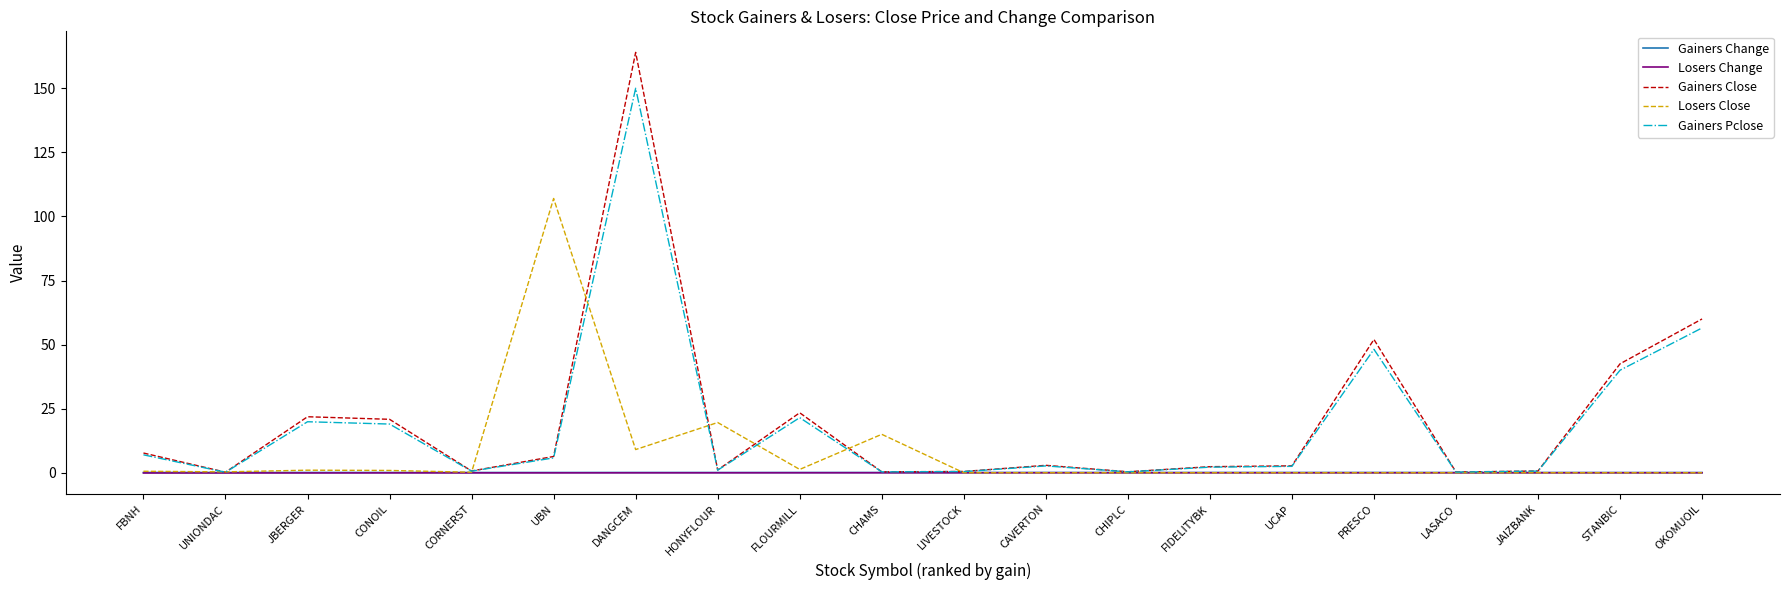

How many series are shown in this chart?

5